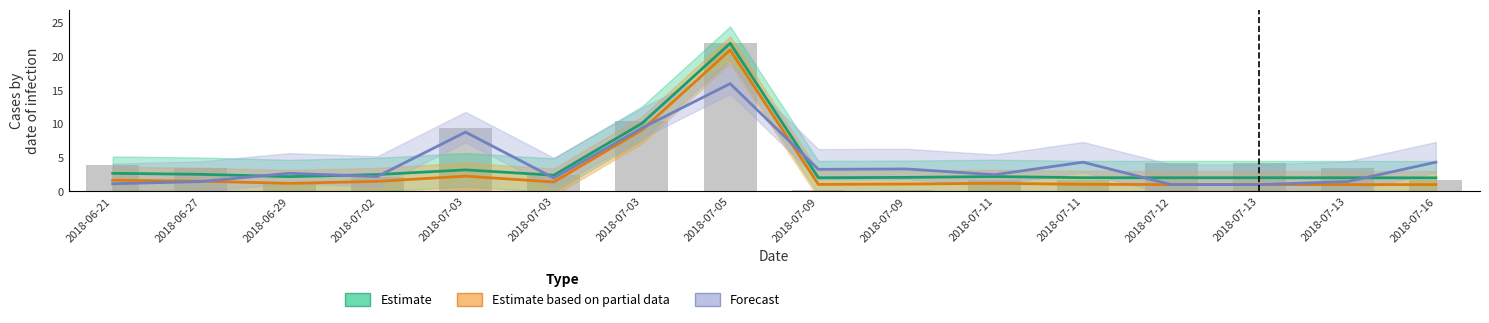

Reading left to right, extract all data points from this chart.

Estimate: 2018-06-21=2.7	2018-06-27=2.5	2018-06-29=2.2	2018-07-02=2.5	2018-07-03=3.2	2018-07-03=2.4	2018-07-03=10.1	2018-07-05=22.0	2018-07-09=2.0	2018-07-09=2.1	2018-07-11=2.2	2018-07-11=2.0	2018-07-12=2.0	2018-07-13=2.0	2018-07-13=2.0	2018-07-16=2.0
Estimate based on partial data: 2018-06-21=1.7	2018-06-27=1.5	2018-06-29=1.2	2018-07-02=1.5	2018-07-03=2.3	2018-07-03=1.4	2018-07-03=9.1	2018-07-05=21.0	2018-07-09=1.0	2018-07-09=1.1	2018-07-11=1.2	2018-07-11=1.0	2018-07-12=1.0	2018-07-13=1.0	2018-07-13=1.0	2018-07-16=1.0
Forecast: 2018-06-21=1.1	2018-06-27=1.4	2018-06-29=2.7	2018-07-02=2.2	2018-07-03=8.8	2018-07-03=2.0	2018-07-03=9.4	2018-07-05=16.0	2018-07-09=3.3	2018-07-09=3.3	2018-07-11=2.5	2018-07-11=4.3	2018-07-12=1.0	2018-07-13=1.0	2018-07-13=1.4	2018-07-16=4.3